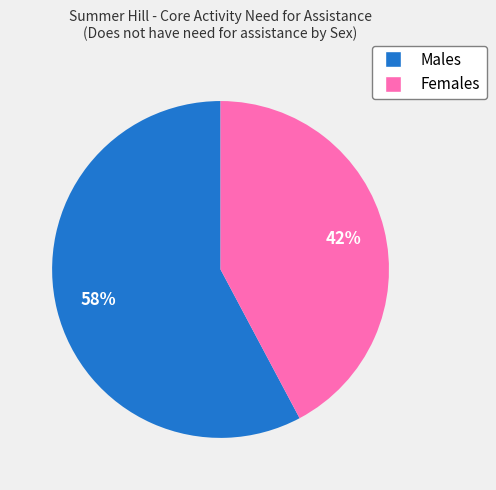

What is the majority slice?

Males